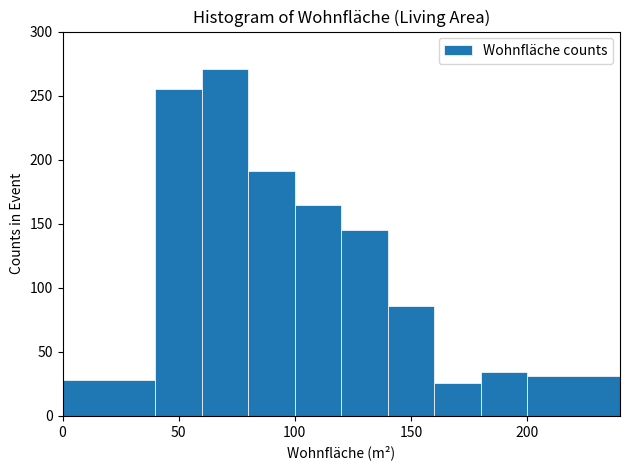

Reading left to right, transcribe this chart: for each bar, give the range it covers on the x-axis and its height. The values are not printed on the chart, so give them approximately, as read against the axis.

0 to 40: 30
40 to 60: 255
60 to 80: 270
80 to 100: 190
100 to 120: 165
120 to 140: 145
140 to 160: 85
160 to 180: 25
180 to 200: 35
200 to 240: 30